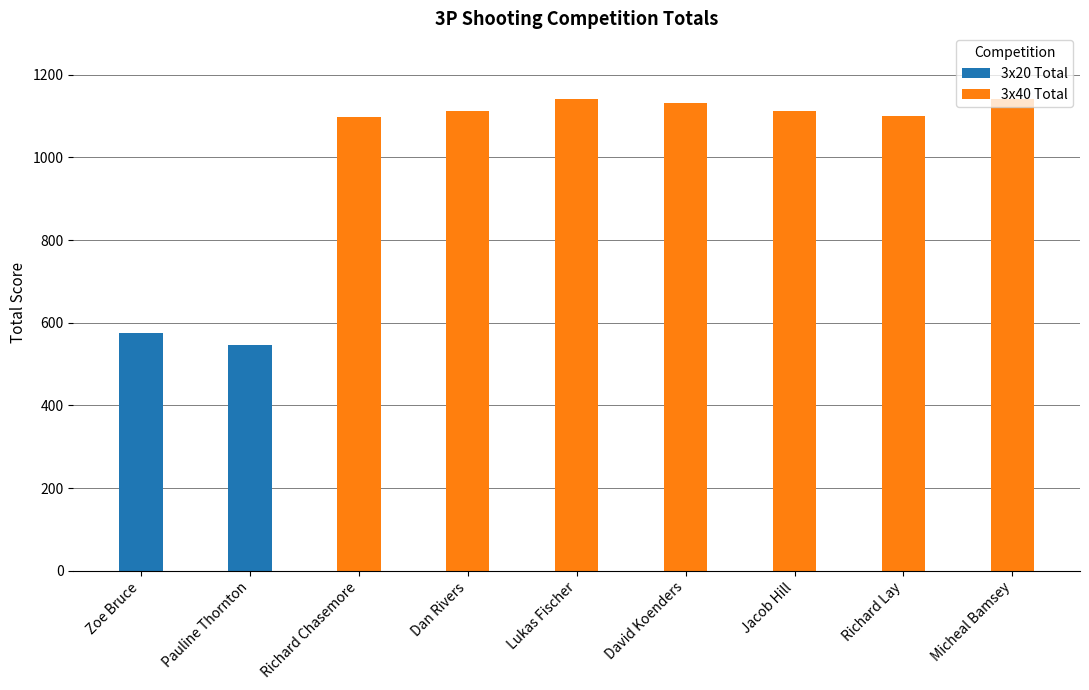

Are the bars grouped side by side (vs. stacked)?

No